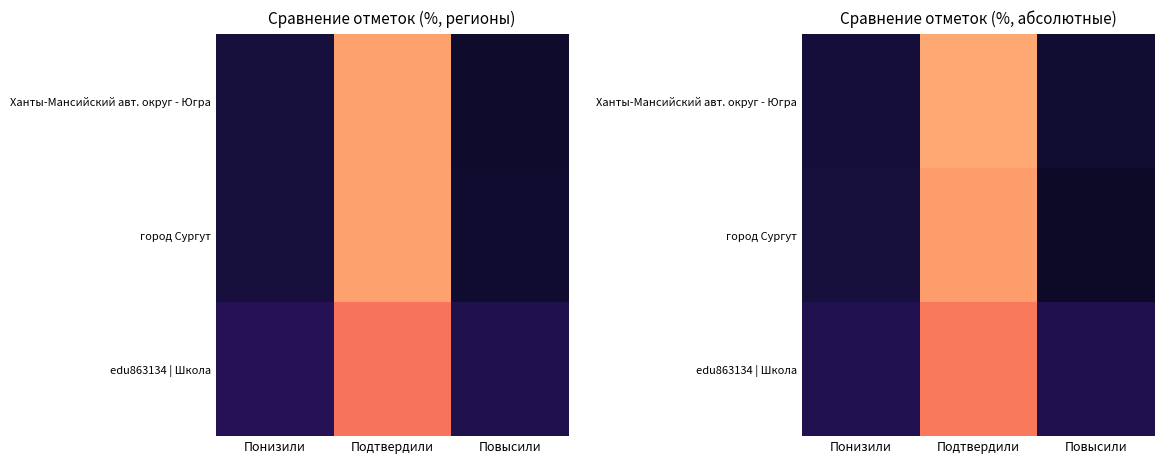

How many values in the город Сургут series exceed 11?

2